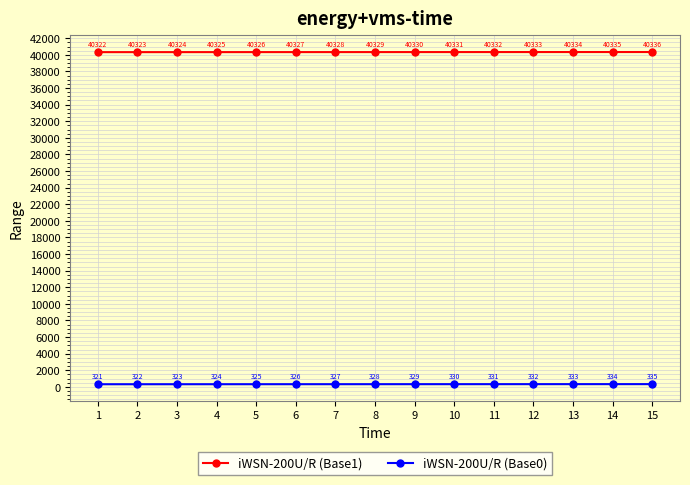

True or false: iWSN-200U/R (Base0) has more than 1 interior local peaks.

False